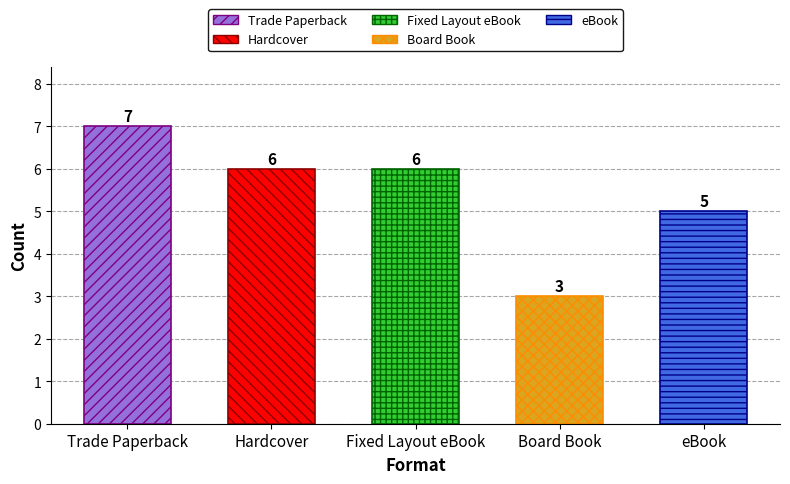

How many groups of bars are there?

5